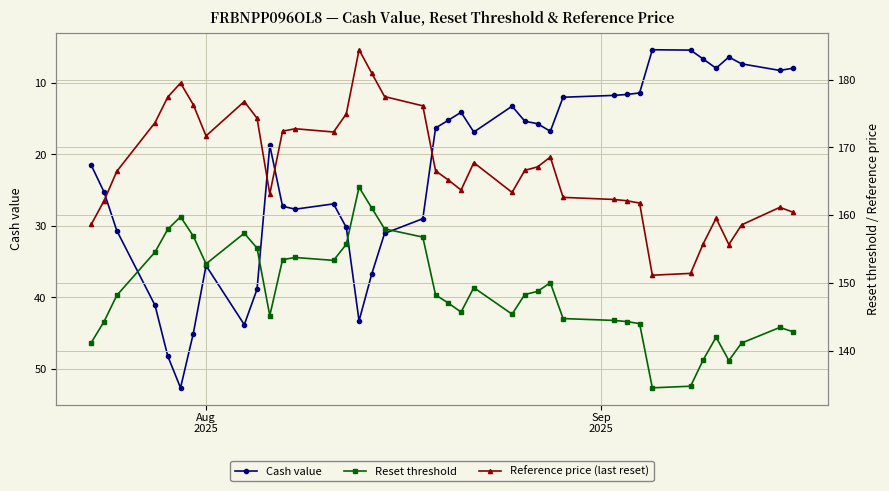

Reading left to right, transcribe all the data shown in this chart.

Cash value: 21.5	25.3	30.7	41.1	48.2	52.7	45.1	35.6	43.8	38.9	18.8	27.3	27.7	26.9	30.2	43.3	36.7	31.1	29.0	16.3	15.2	14.1	16.9	13.3	15.4	15.7	16.8	12.0	11.8	11.6	11.4	5.4	5.4	6.7	8.0	6.4	7.4	8.3	8.0
Reset threshold: 141.2	144.3	148.2	154.6	157.9	159.8	156.9	152.8	157.3	155.1	145.2	153.4	153.8	153.3	155.7	164.1	161.0	158.0	156.8	148.2	147.0	145.7	149.3	145.4	148.3	148.7	150.0	144.7	144.5	144.3	144.0	134.5	134.8	138.7	142.0	138.5	141.1	143.4	142.8
Reference price (last reset): 158.7	162.1	166.5	173.7	177.4	179.5	176.3	171.7	176.8	174.3	163.1	172.4	172.8	172.3	174.9	184.4	180.9	177.5	176.1	166.6	165.2	163.7	167.8	163.4	166.6	167.1	168.6	162.6	162.3	162.1	161.8	151.1	151.4	155.8	159.5	155.7	158.6	161.2	160.5